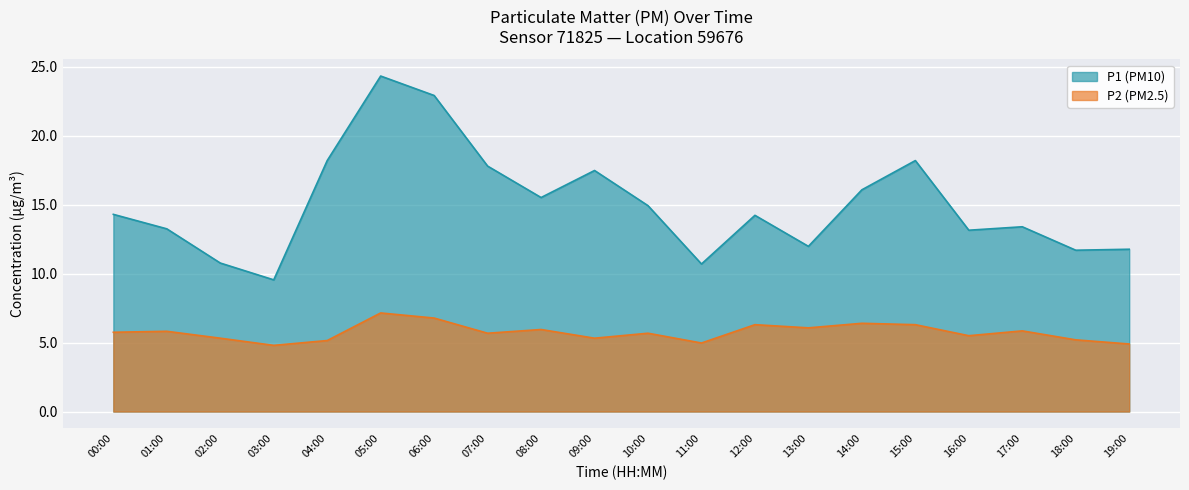

Reading left to right, extract all data points from this chart.

P1: 14.3	13.2	10.8	9.6	18.2	24.3	22.9	17.8	15.5	17.5	14.9	10.7	14.2	12.0	16.1	18.2	13.2	13.4	11.7	11.8
P2: 5.8	5.8	5.3	4.8	5.2	7.2	6.8	5.7	6.0	5.3	5.7	5.0	6.3	6.1	6.4	6.3	5.5	5.8	5.2	4.9